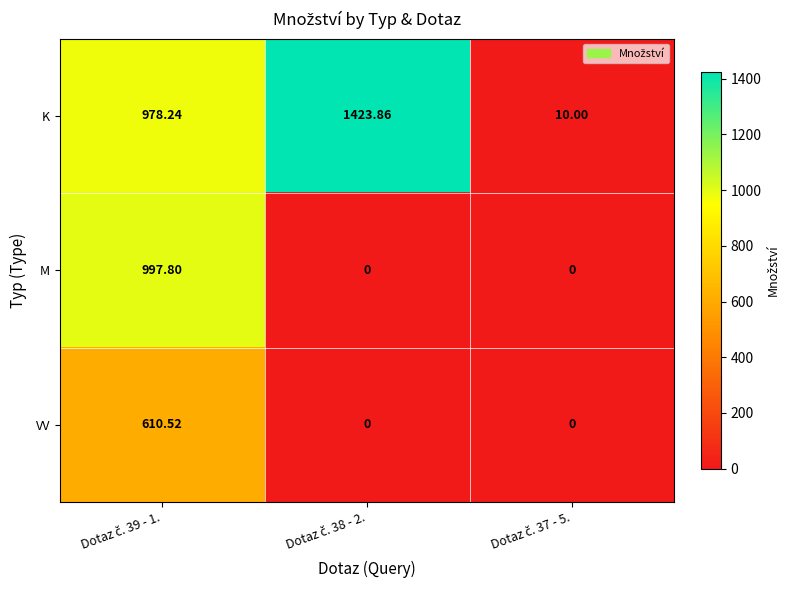

Rank the series by their average value, from lowest to highest.

VV, M, K